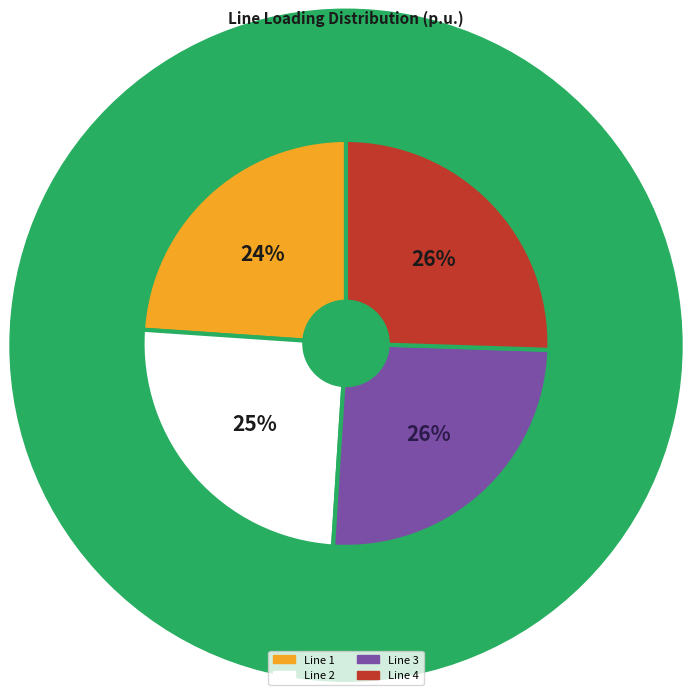

To the nearest percent, what is the average slice percentage?

25%